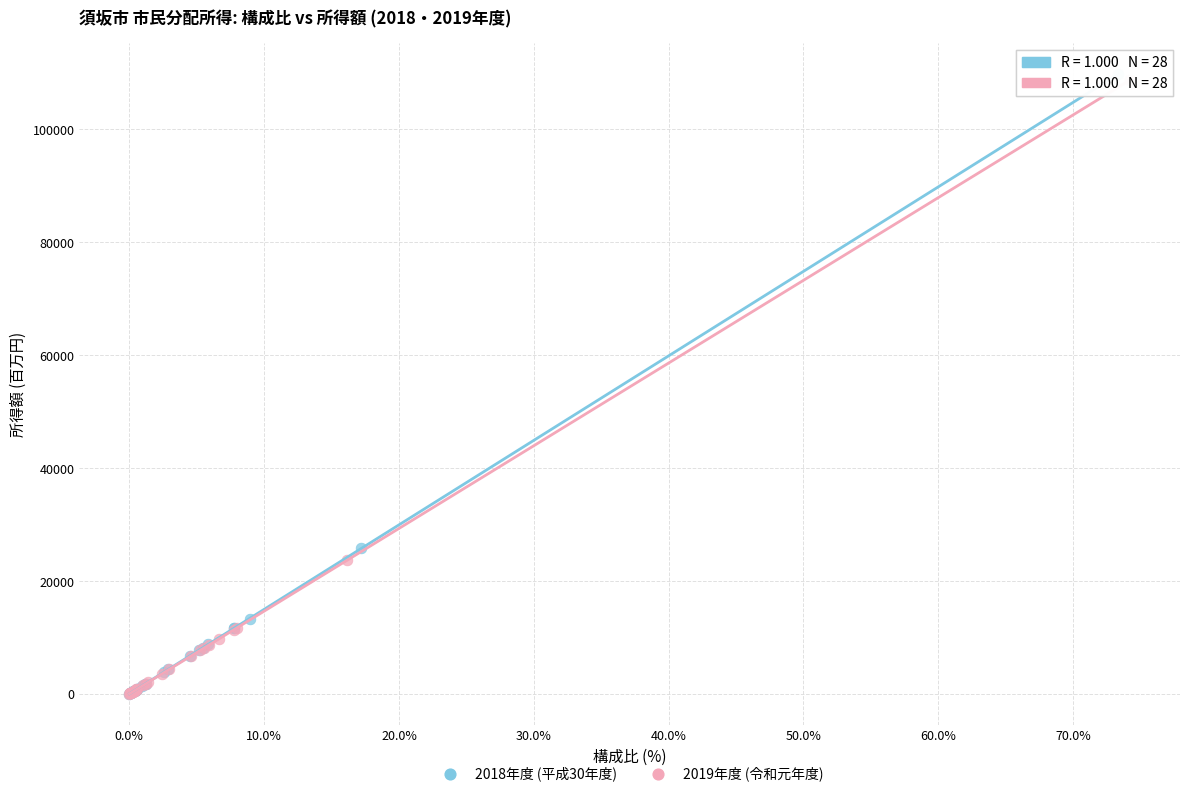

Which series has the largest Y range (max minus min)?

2018年度 (平成30年度)